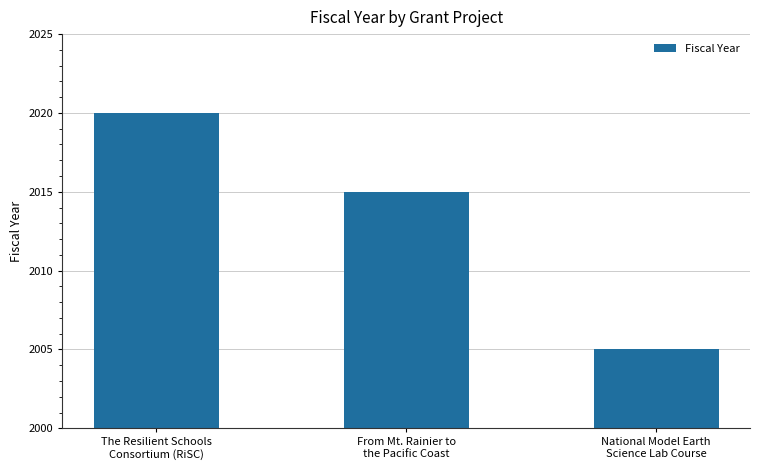

What is the greatest value displayed?

2020